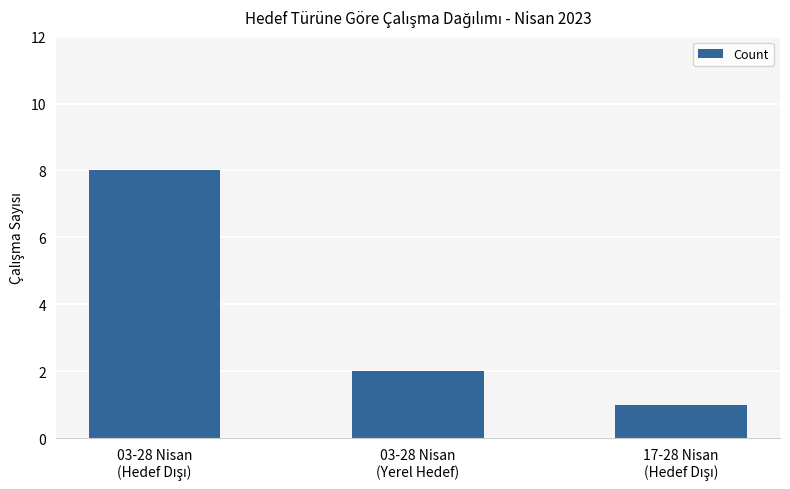

What is the difference between the maximum and second lowest values?

6